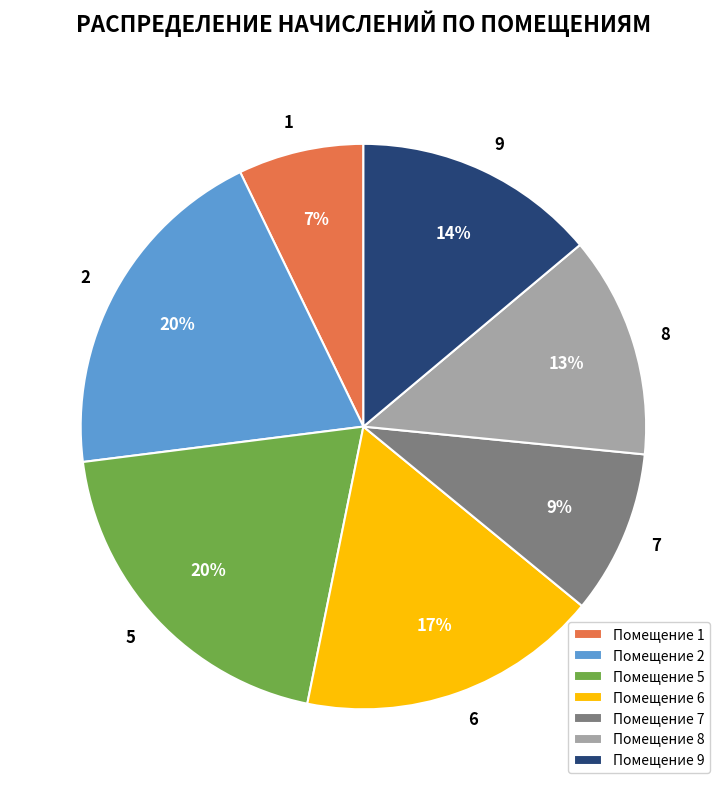

Is it true that 6 is 6% of the pie?

False